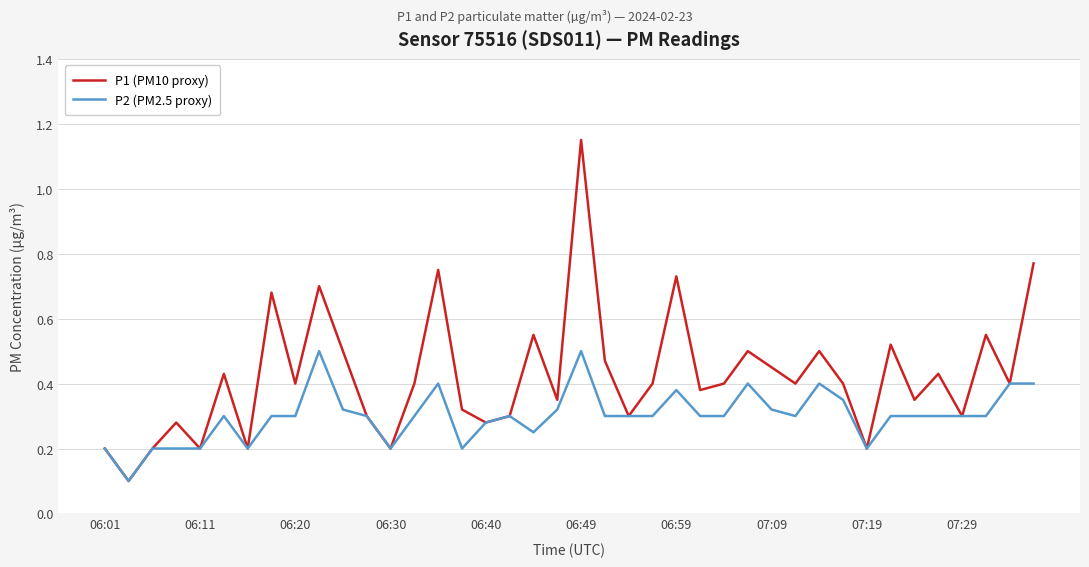

True or false: P2 (PM2.5 proxy) has more than 2 interior local peaks.

True